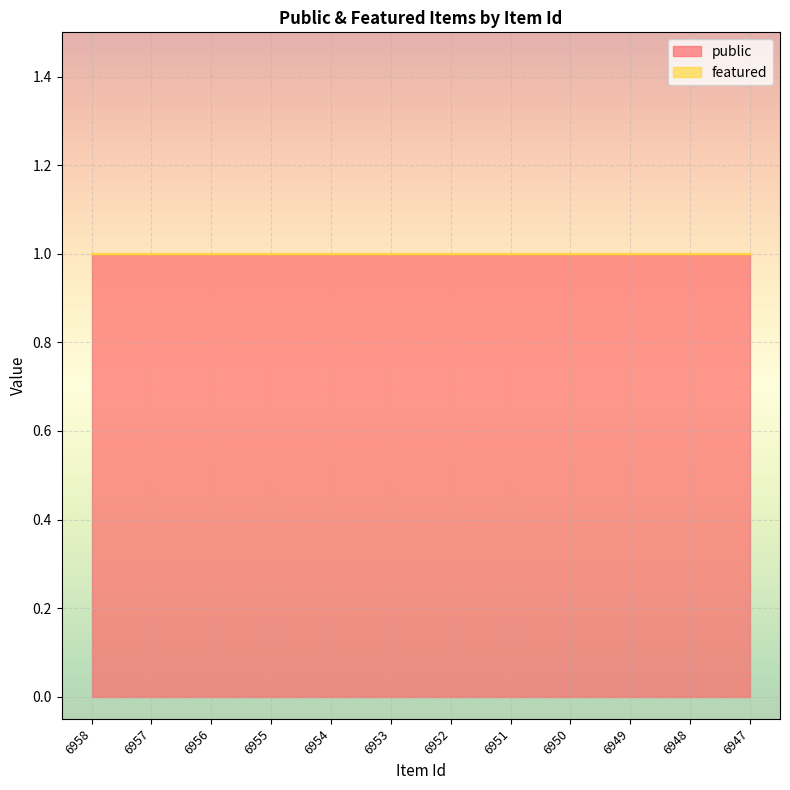

What is the value of the public point at the 4th from the left?

1